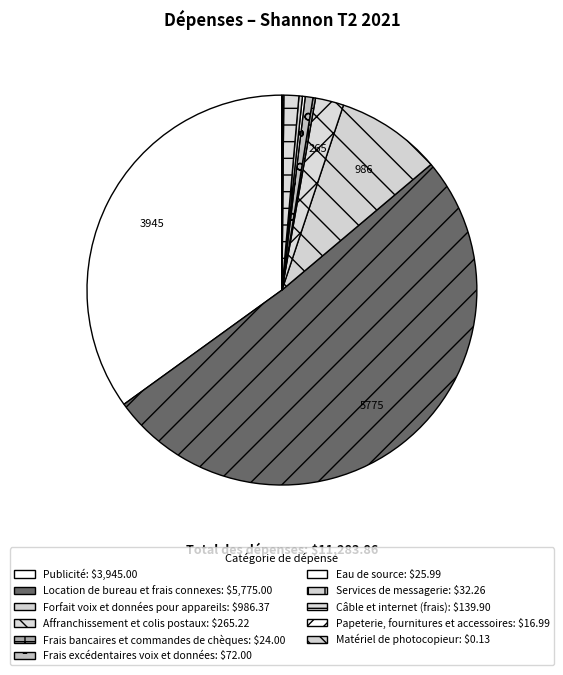

How many segments does this pie chart have?

11